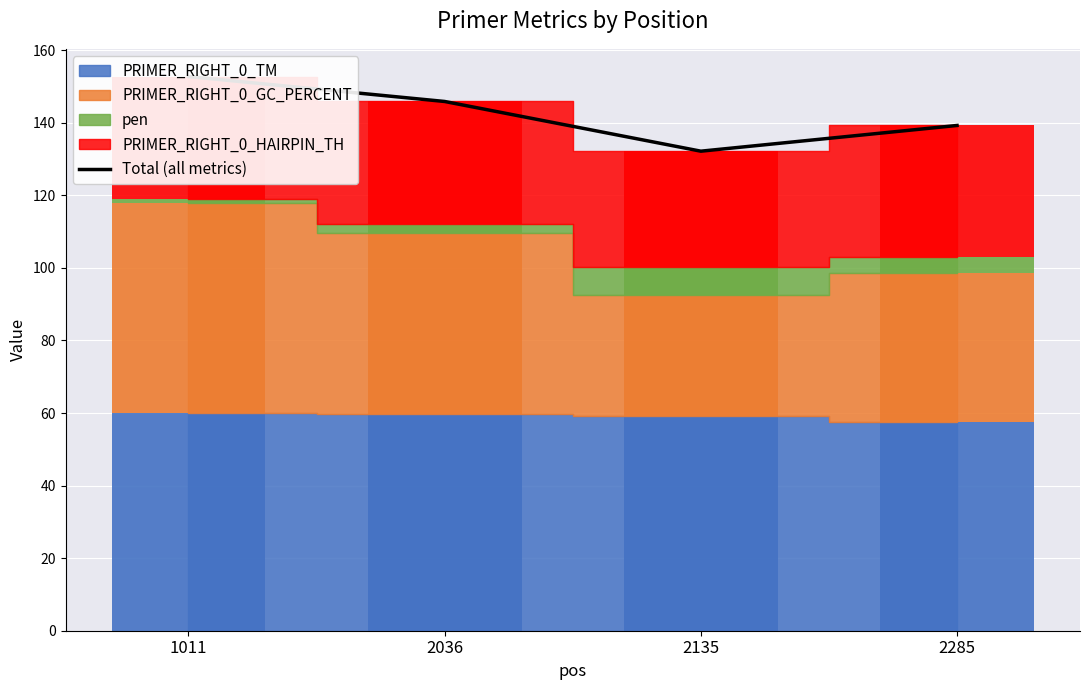

True or false: the data shows 152.7 at 1011.

True